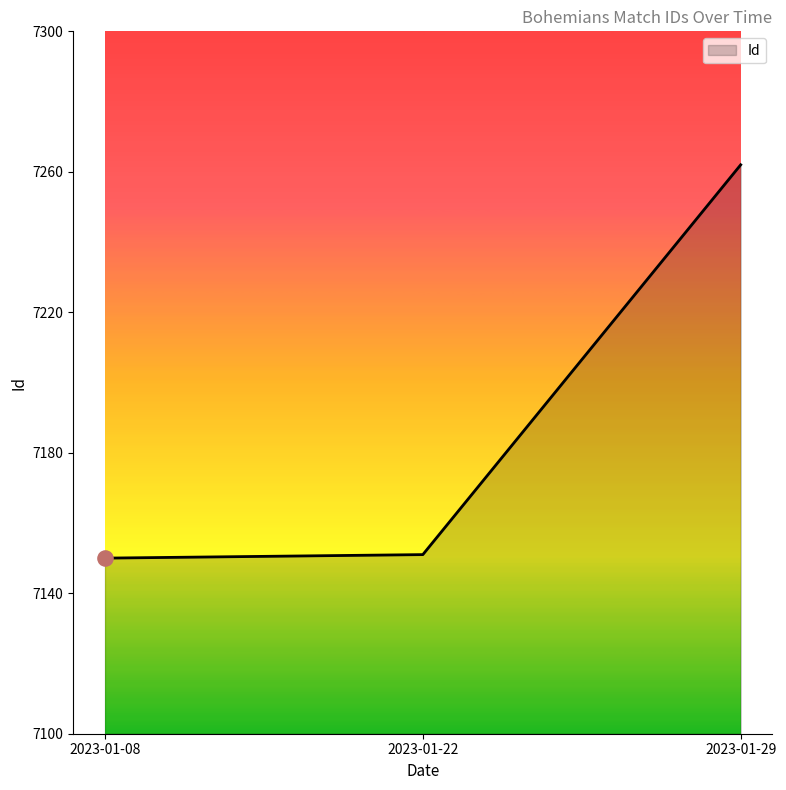

What is the change in value from 2023-01-22 to 2023-01-29?

+111